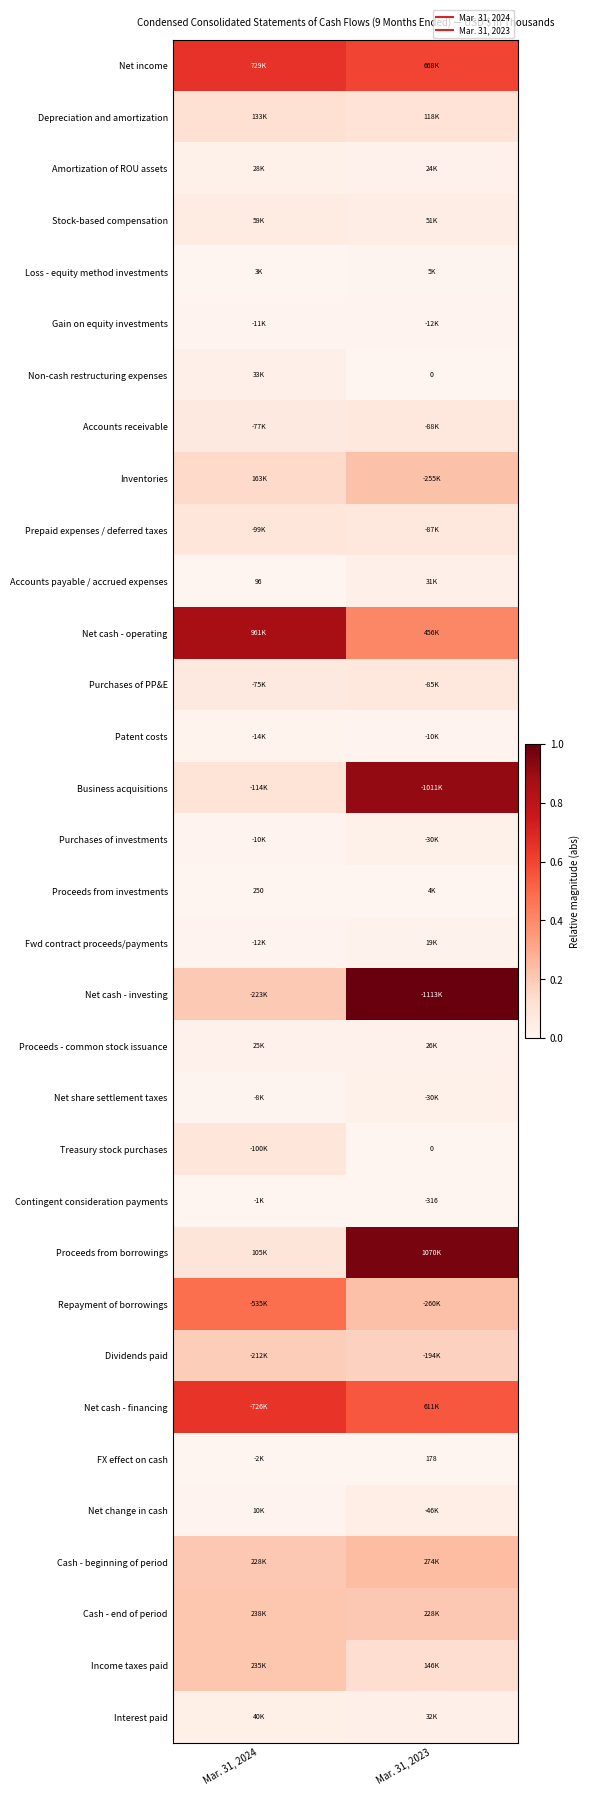

How many distinct data groups are displayed?

33